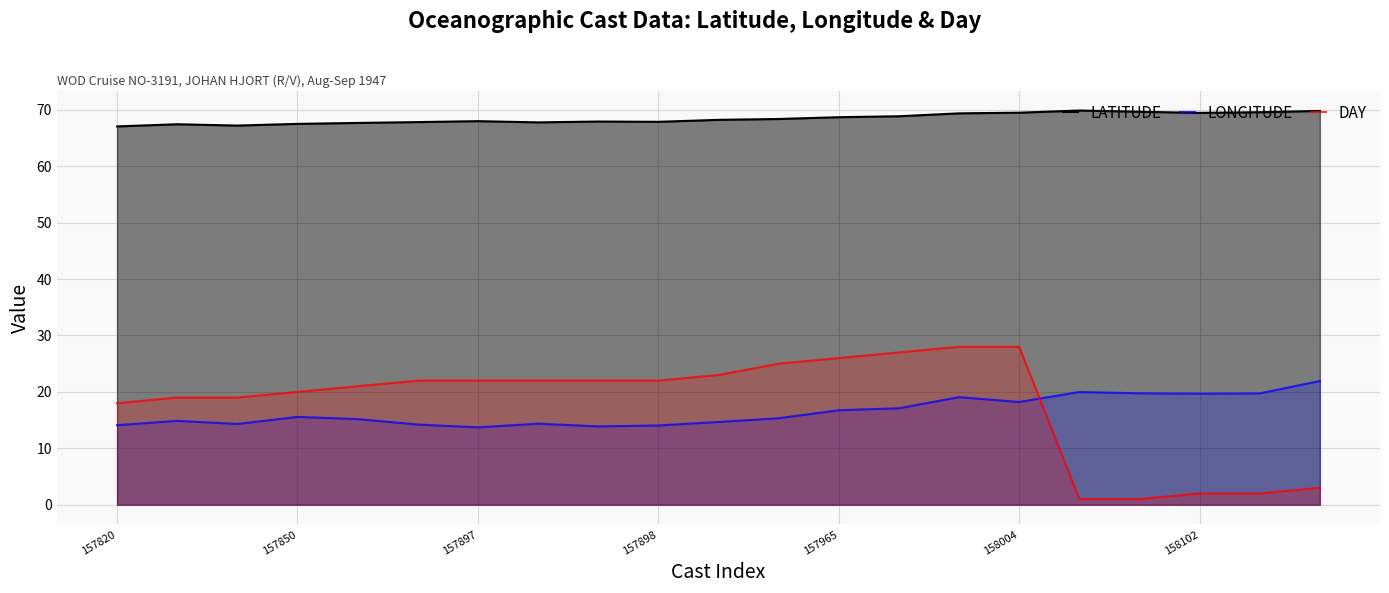

List the series in order of their peak value, lowest first.

LONGITUDE, DAY, LATITUDE